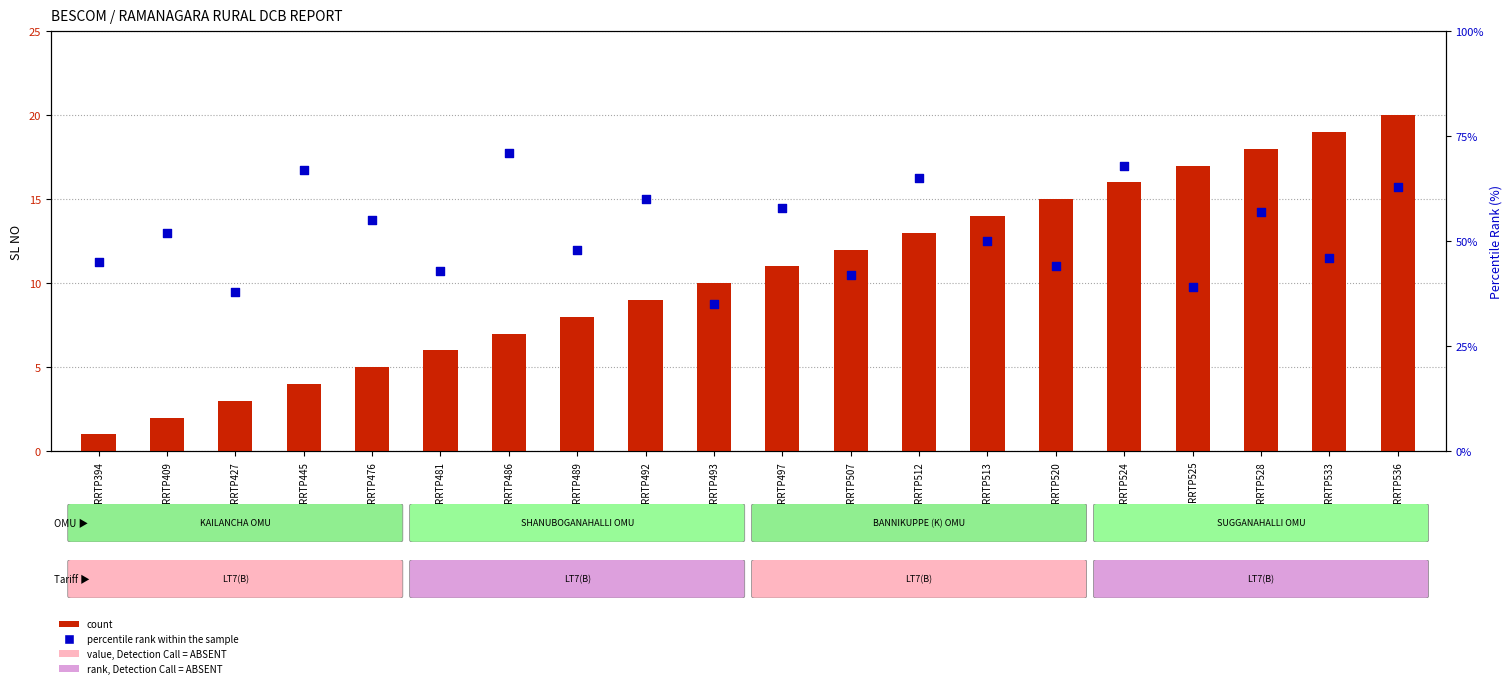

Which series reaches the minimum Y coordinate?

count